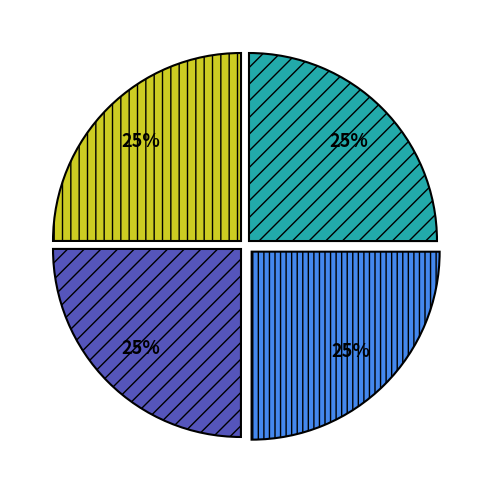

Is there a majority slice in this chart?

No